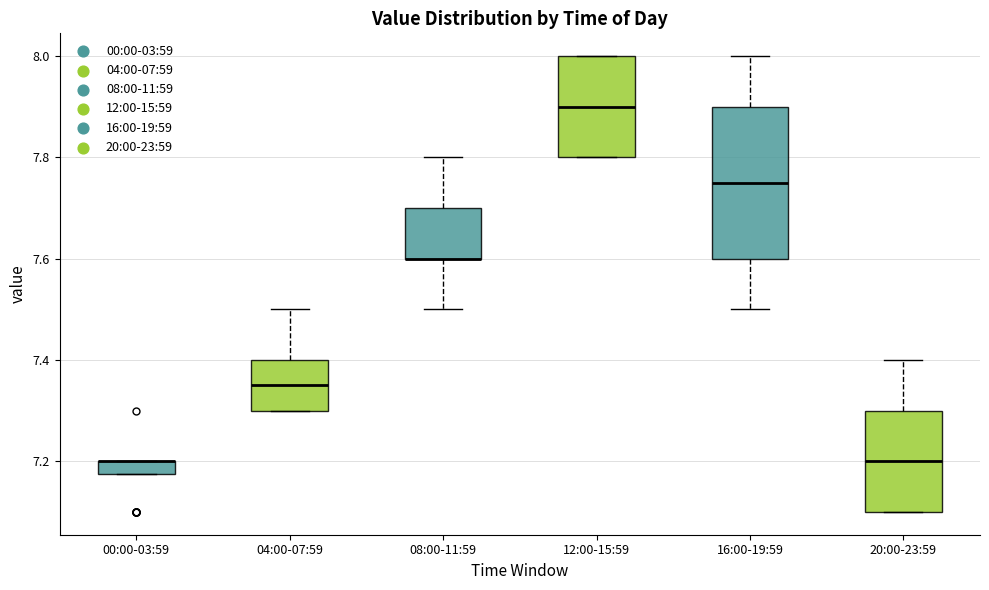

Where does the upper whisker of the box for 04:00-07:59 end on the y-axis? The values are not printed on the chart, so give them approximately, as read against the axis.

7.50